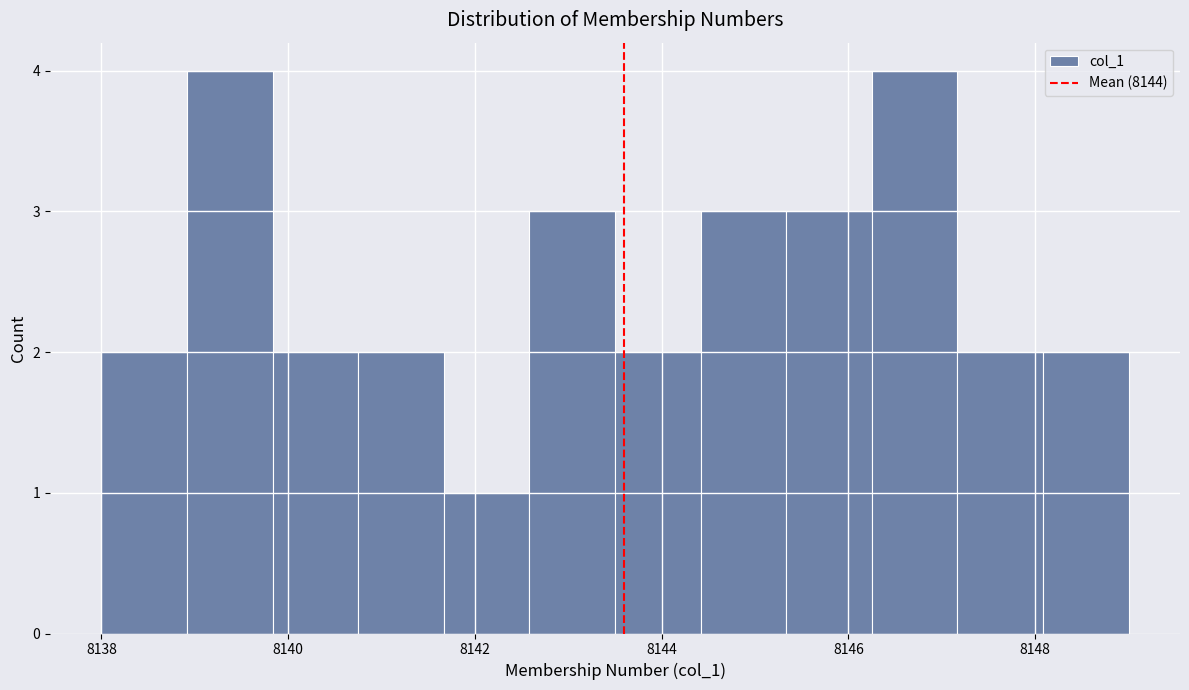

Reading left to right, transcribe this chart: for each bar, give the range it covers on the x-axis and its height. Neither the bar edges nor the heights are printed on the chart, so give them approximately, as read against the axes.

8138.0 to 8139.0: 2
8139.0 to 8139.8: 4
8139.8 to 8140.8: 2
8140.8 to 8141.6: 2
8141.6 to 8142.6: 1
8142.6 to 8143.6: 3
8143.6 to 8144.4: 2
8144.4 to 8145.4: 3
8145.4 to 8146.2: 3
8146.2 to 8147.2: 4
8147.2 to 8148.0: 2
8148.0 to 8149.0: 2